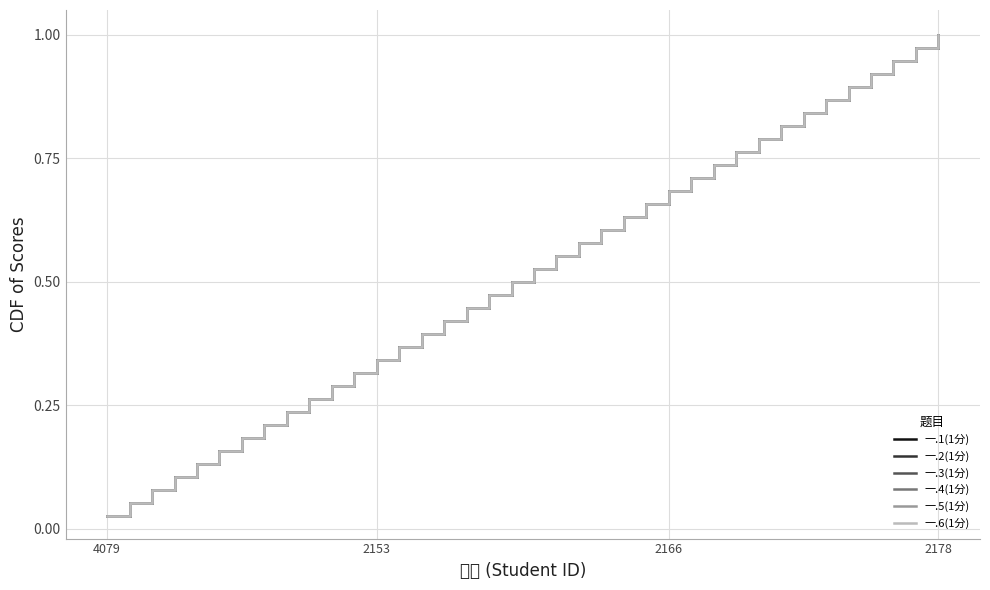

True or false: 一.3(1分) and 一.4(1分) cross at least once.

False